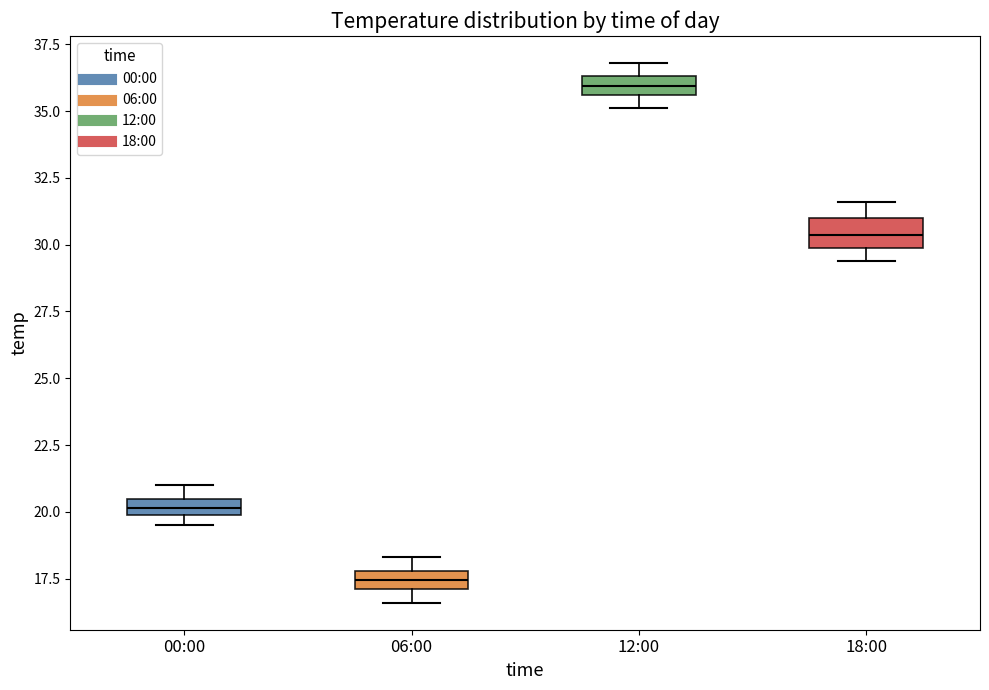

Which box's median line is the lowest?

06:00